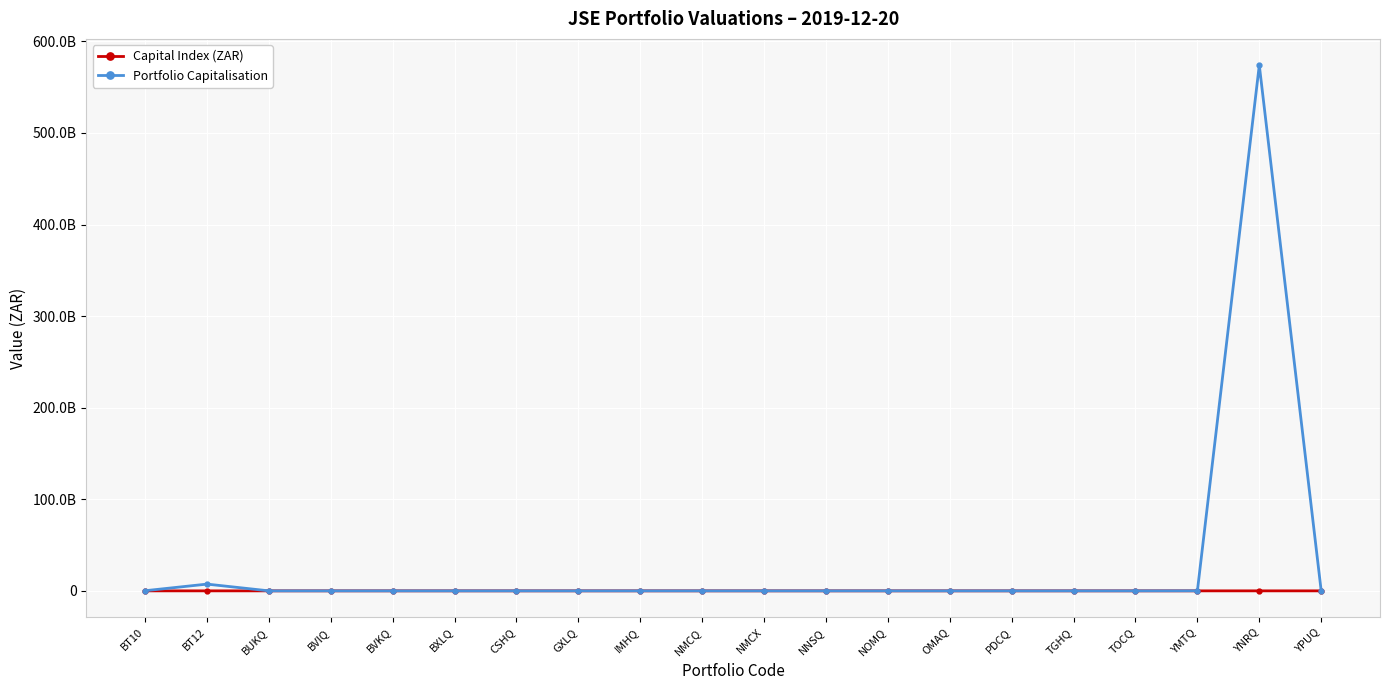

What is the sum of the Portfolio Capitalisation values at BUKQ and NMCQ?

689633.0